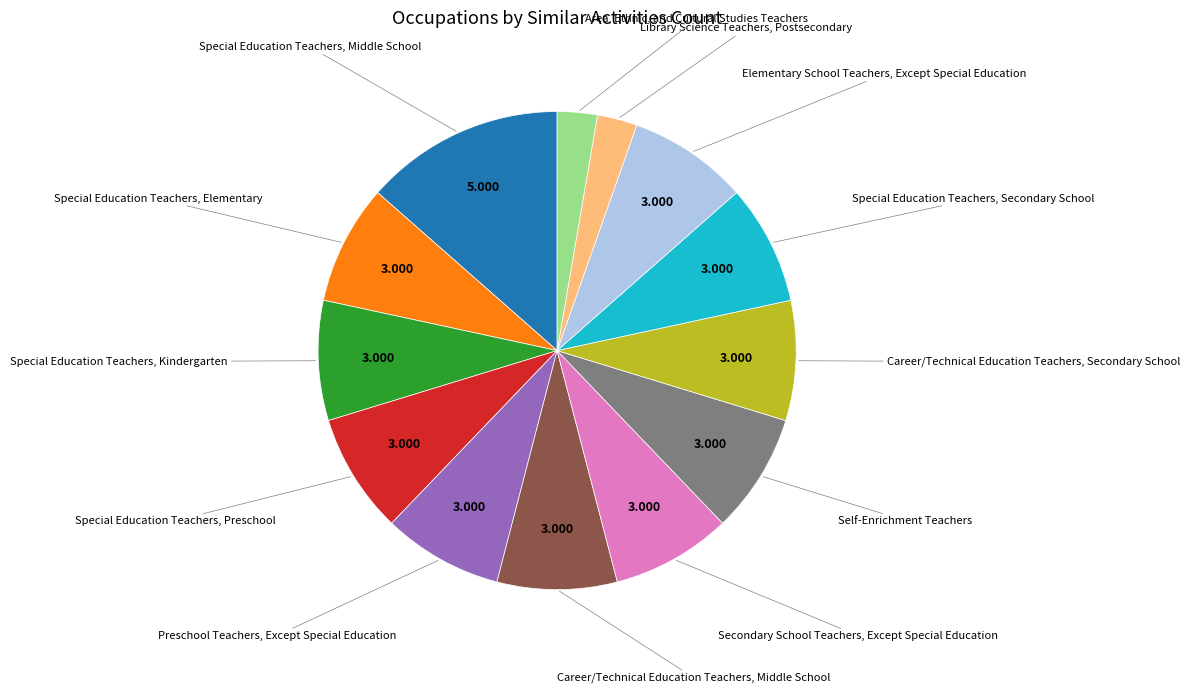

Is there a majority slice in this chart?

No